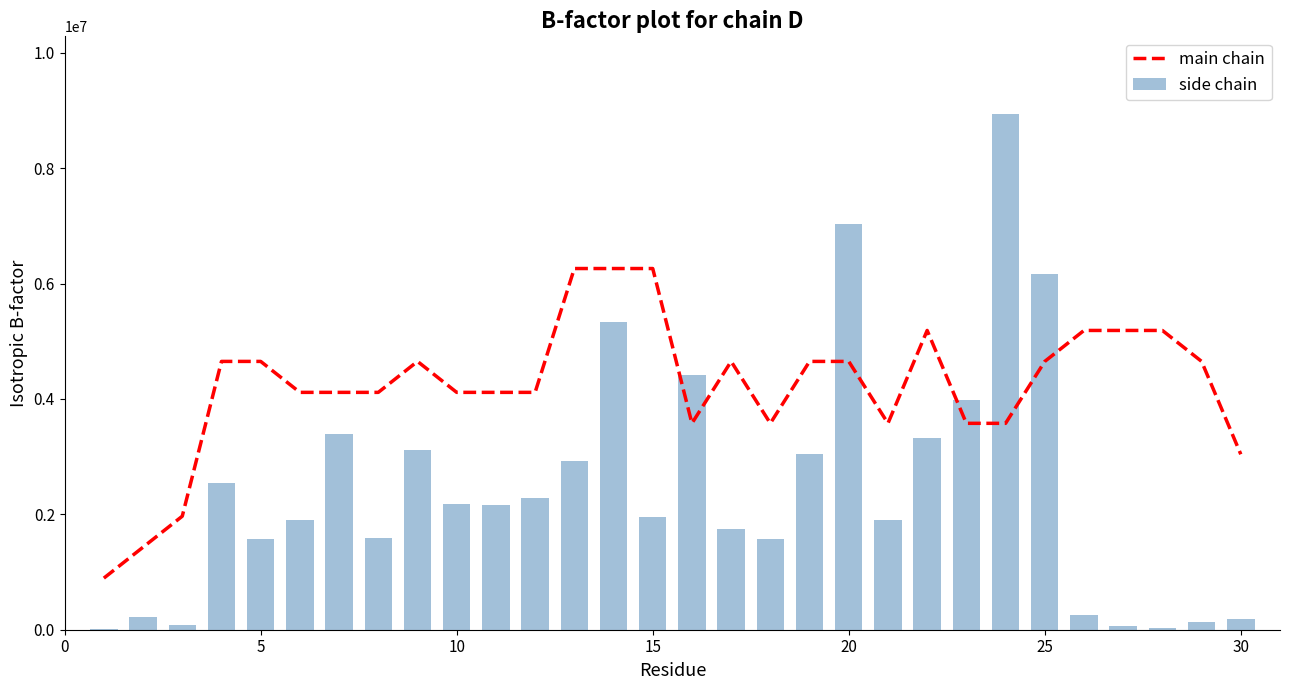

Which series has the largest total across all categories?

main chain